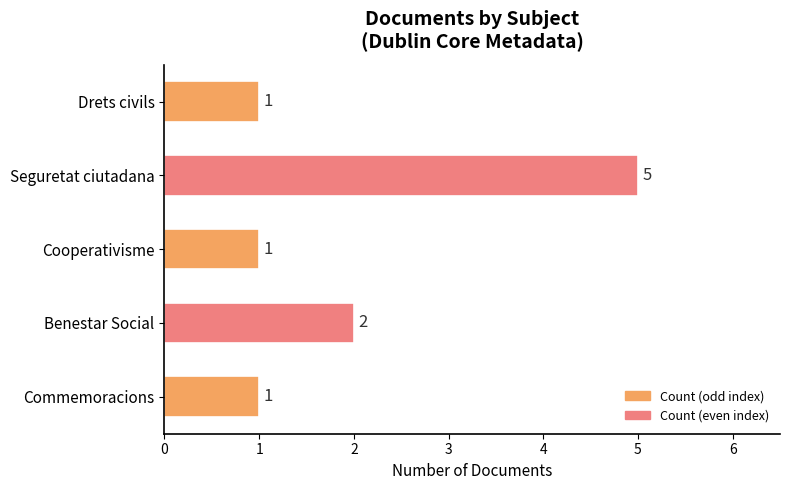

How many data points are above 1?

2